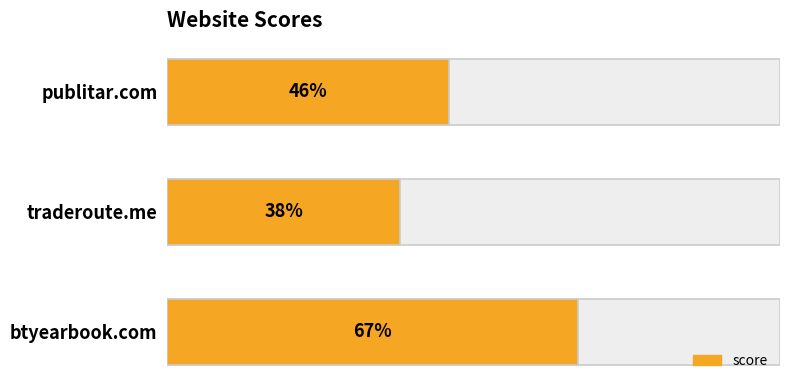

What is the minimum value shown in the chart?

38